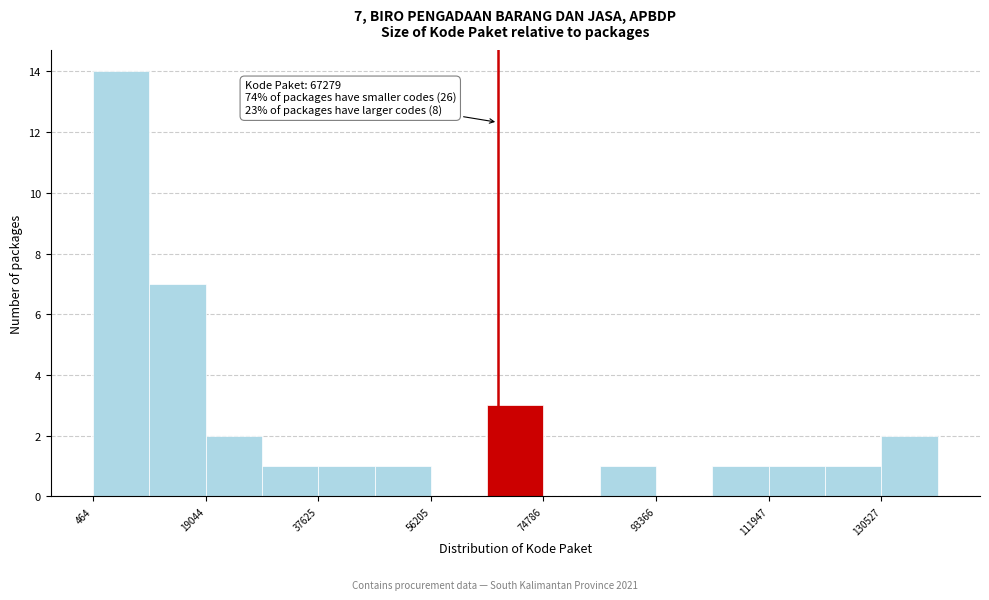

Over which range of the x-axis is the bar tallest?

0 to 10000